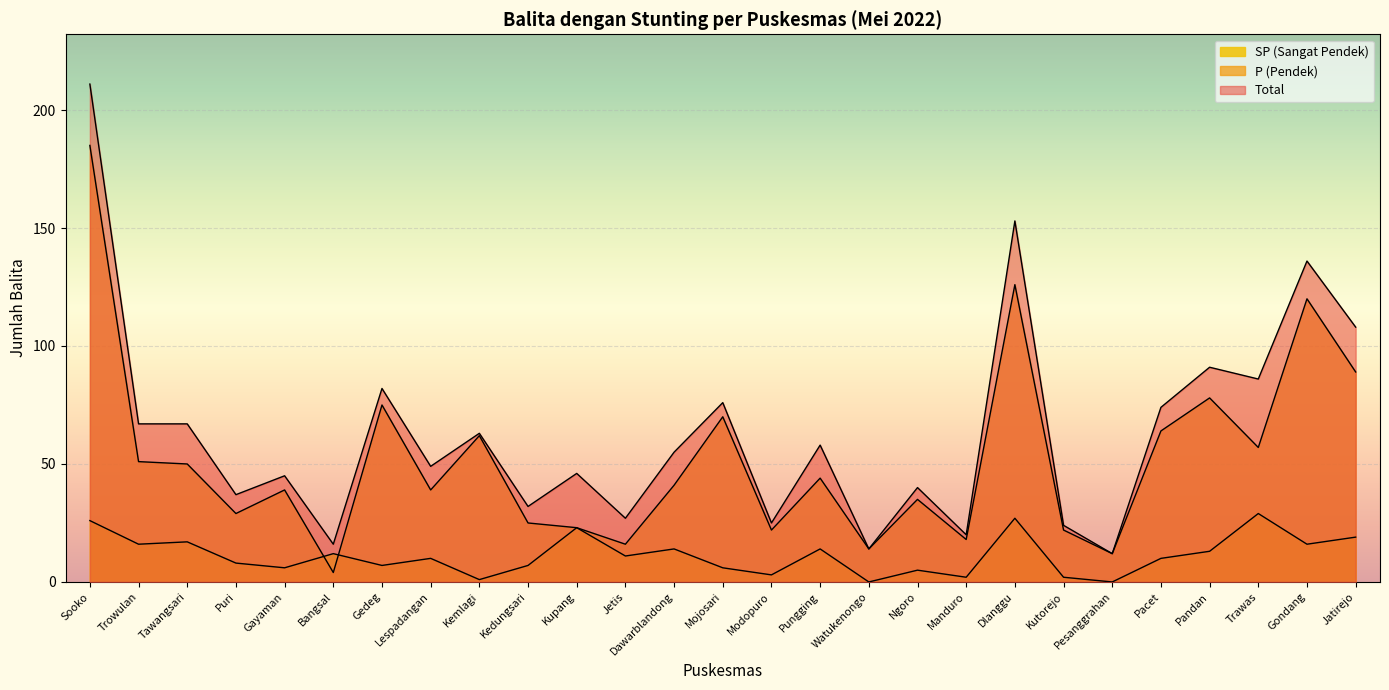

Which category has the highest value in the Total series?

Sooko